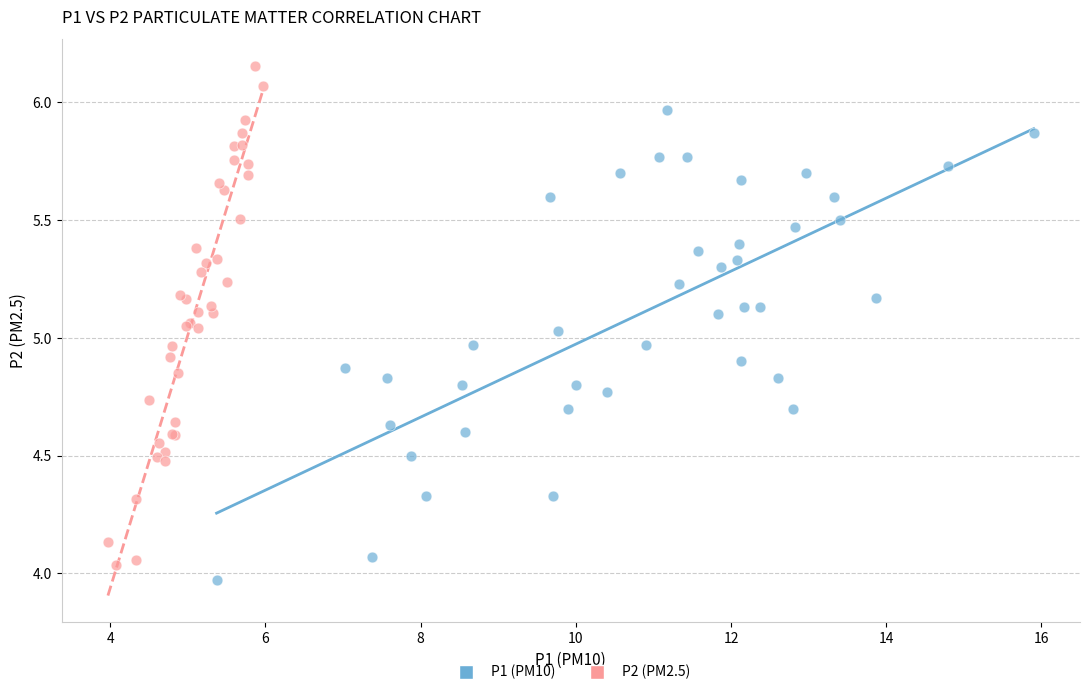

Which series contains the lowest Y value?

P1 (PM10)